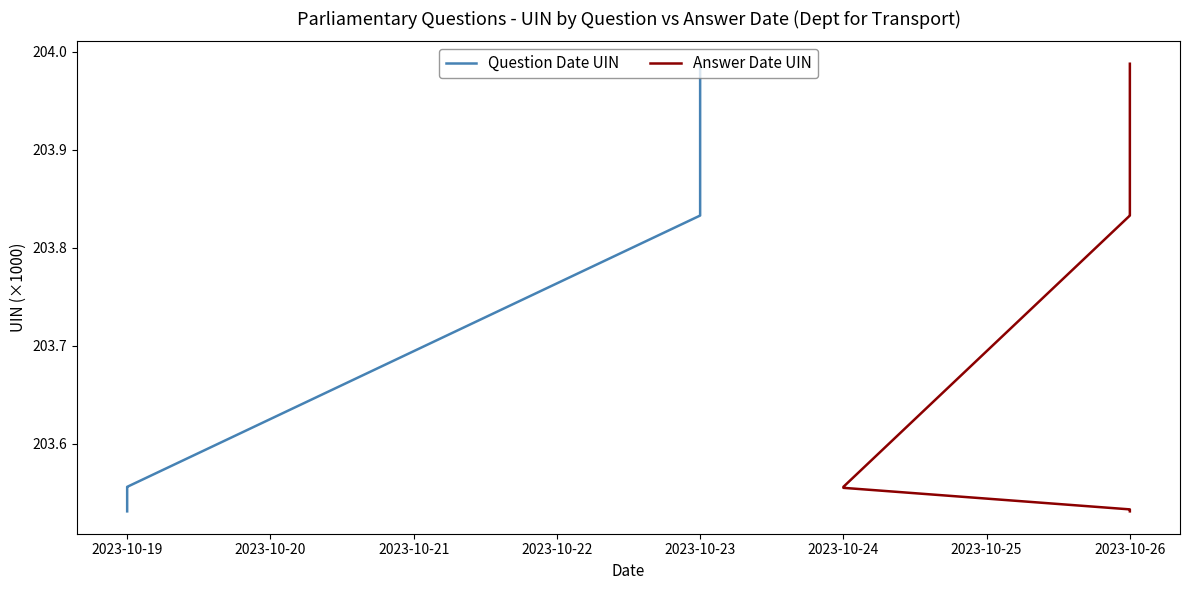

What is the sum of all Question Date UIN values?

2037.2